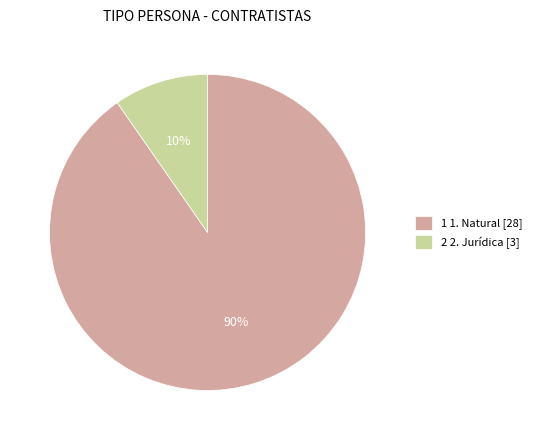

To the nearest percent, what portion does 2 2. Jurídica [3] represent?

10%